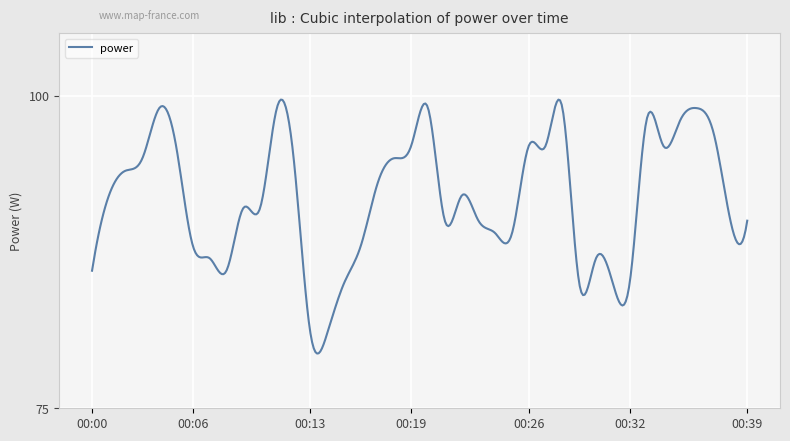

What is the smallest value displayed?

79.4